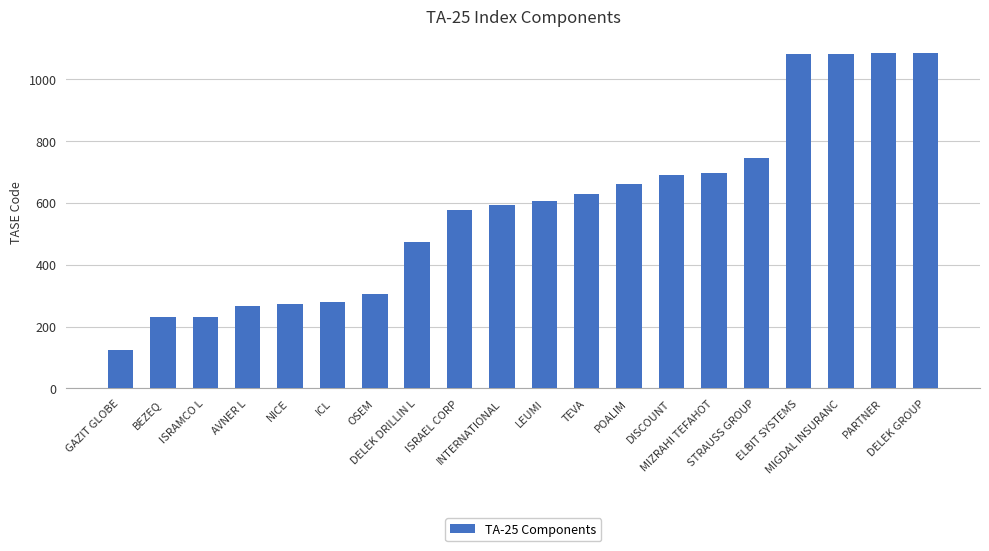

What is the difference between the maximum and minimum values?

958.1